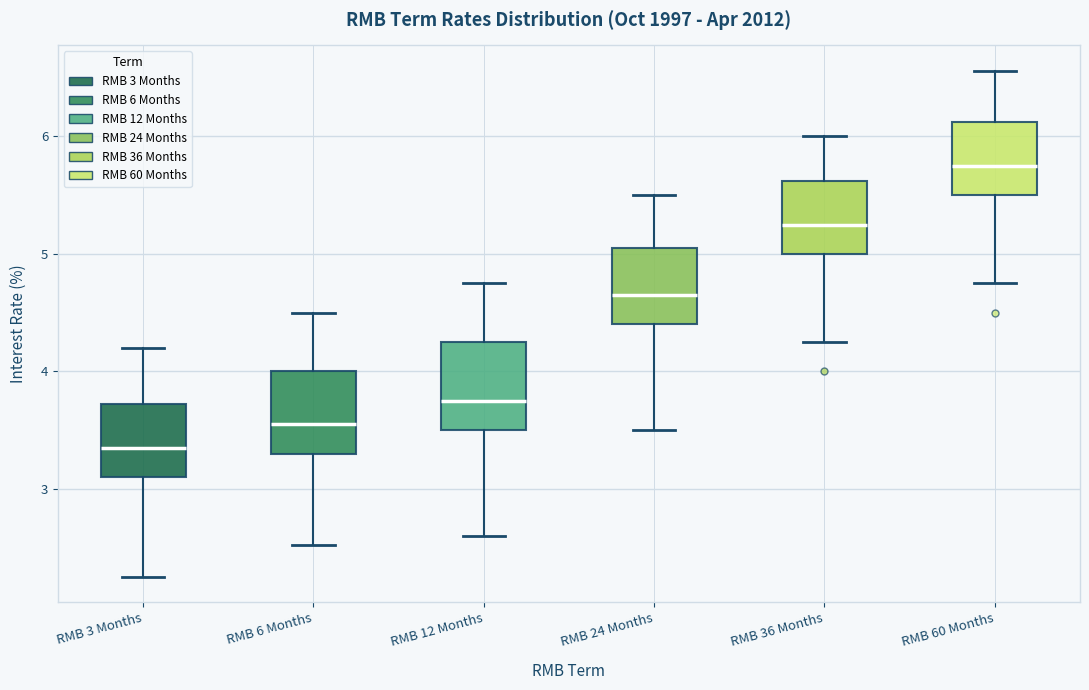

Where is the lower edge of the box for RMB 36 Months on the y-axis? The values are not printed on the chart, so give them approximately, as read against the axis.

5.0